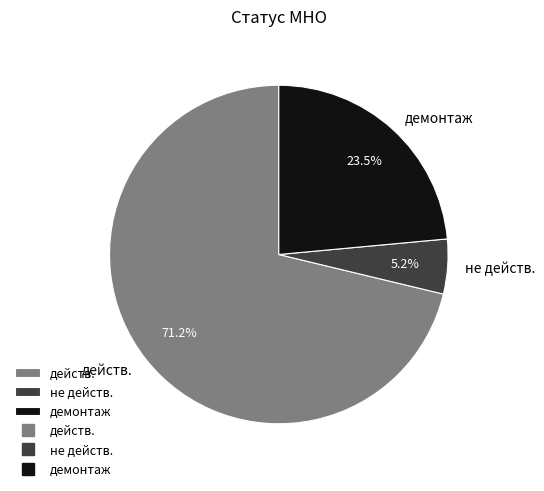

What is the ratio of the value at действ. to the value at демонтаж?

3.0